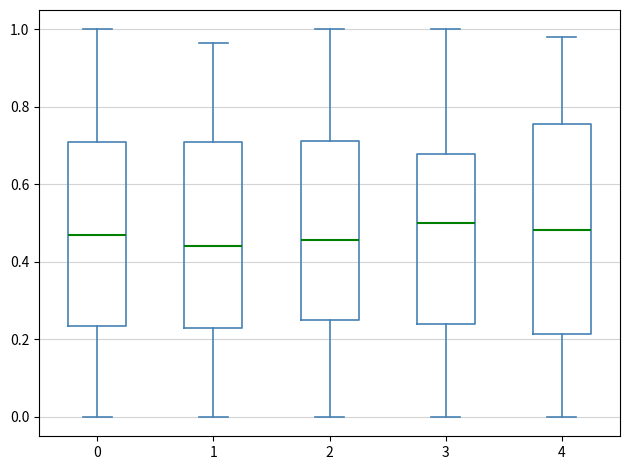

Which box is the tallest, from its lower edge to its upper edge?

4